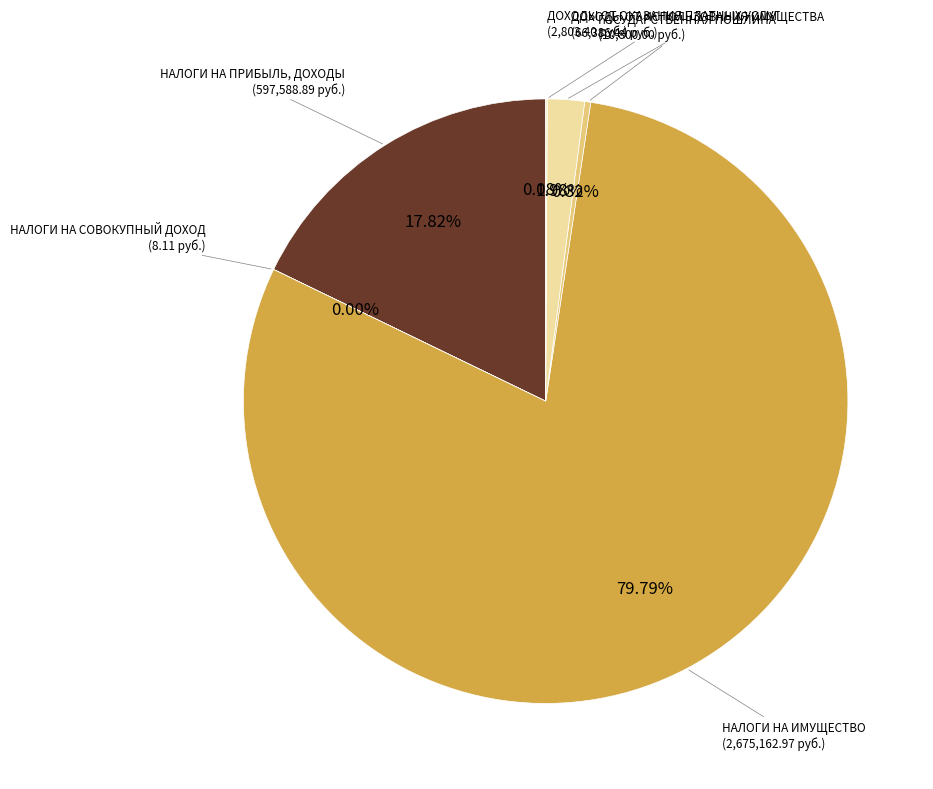

Does any single category account for the majority?

Yes